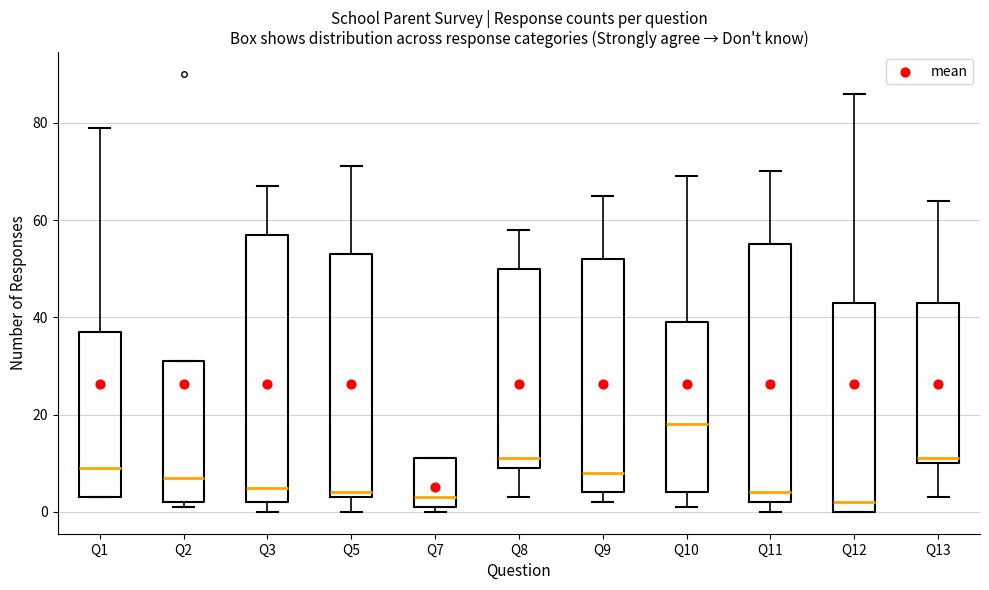

Where is the lower edge of the box for Q5 on the y-axis? The values are not printed on the chart, so give them approximately, as read against the axis.

4